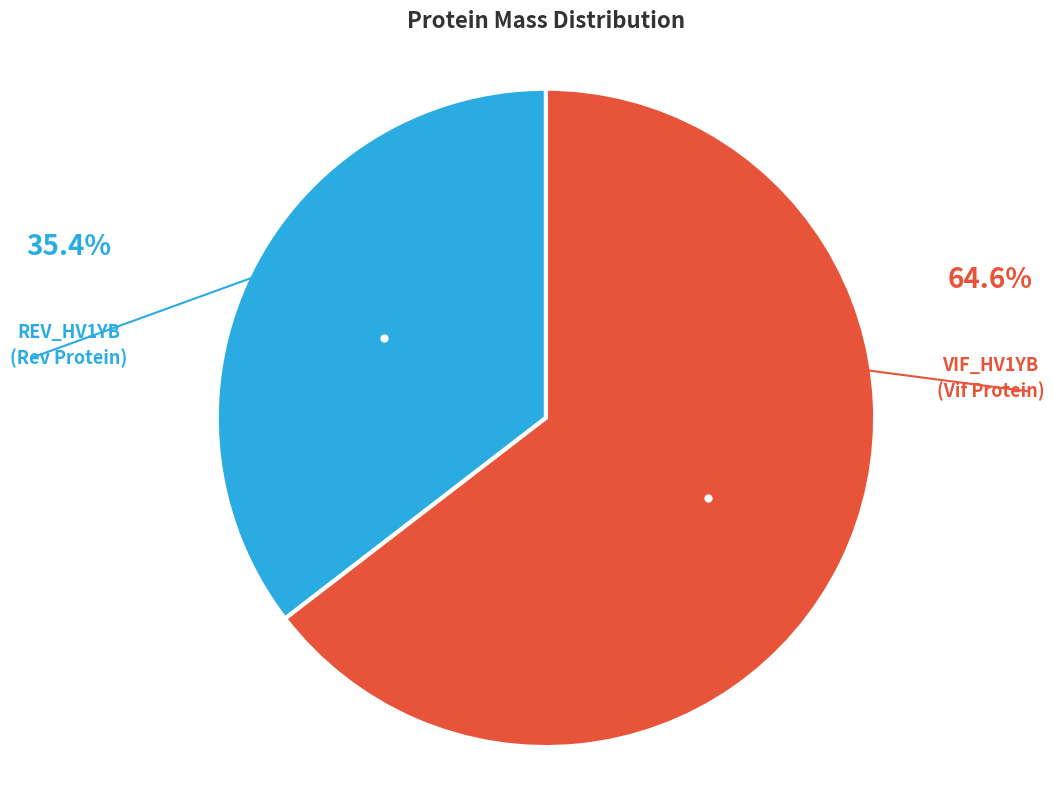

Rank the categories by value from lowest to highest.

REV_HV1YB, VIF_HV1YB